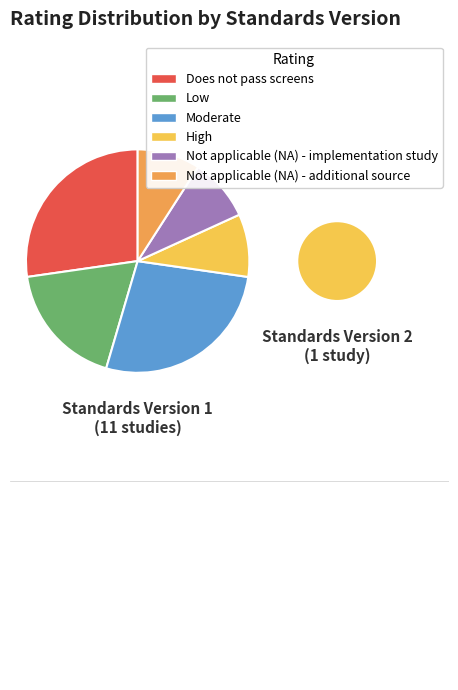

Do 9 and 10 together represent more than half of the pie?

No